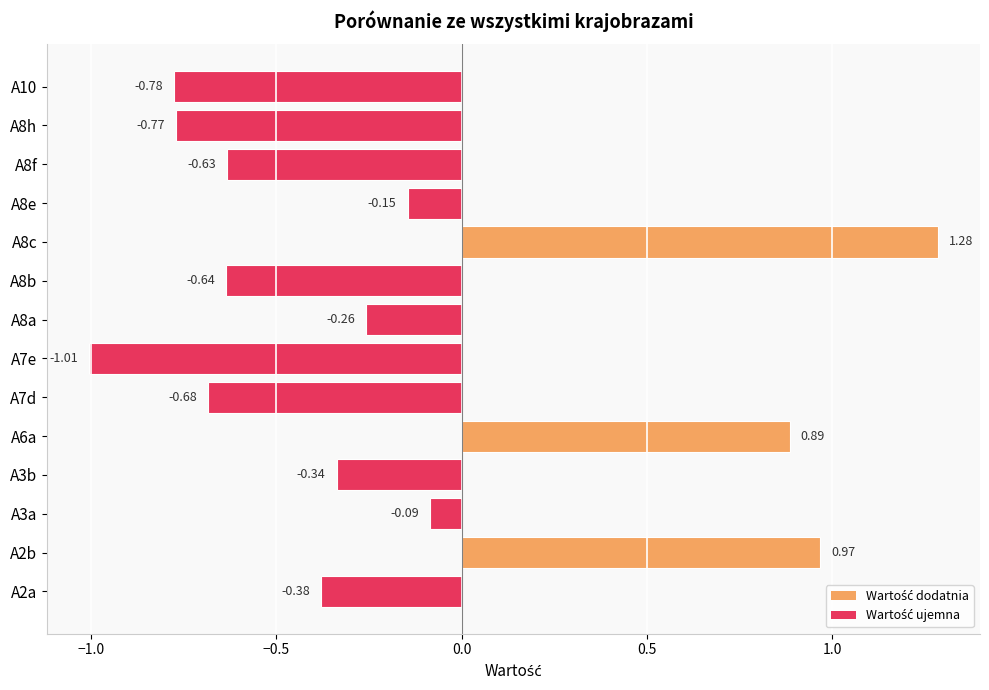

What is the difference between the second highest and minimum values?

2.0